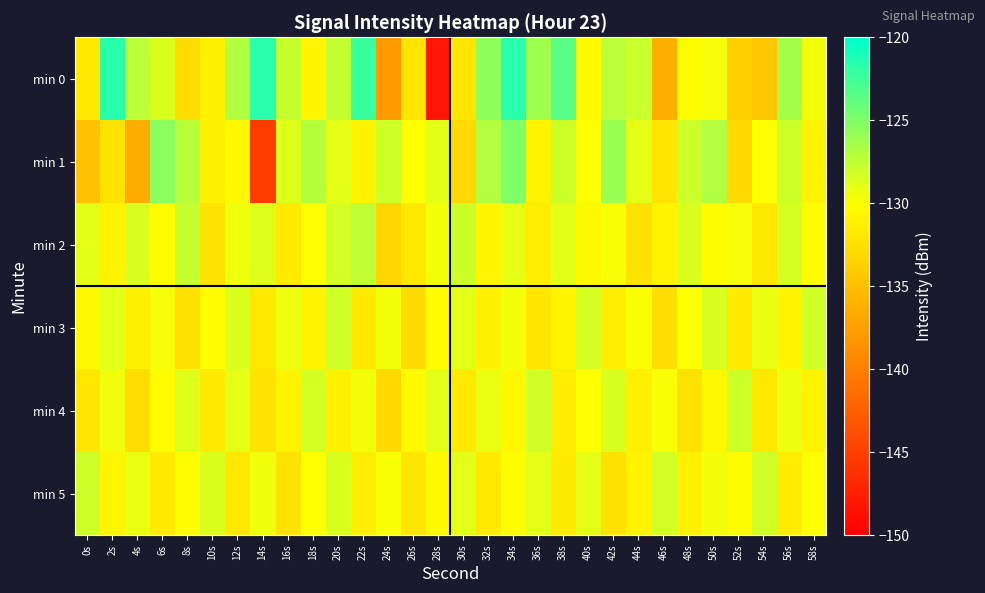

Rank the series at 10s from highest to lowest value.

min 5, min 3, min 0, min 1, min 4, min 2